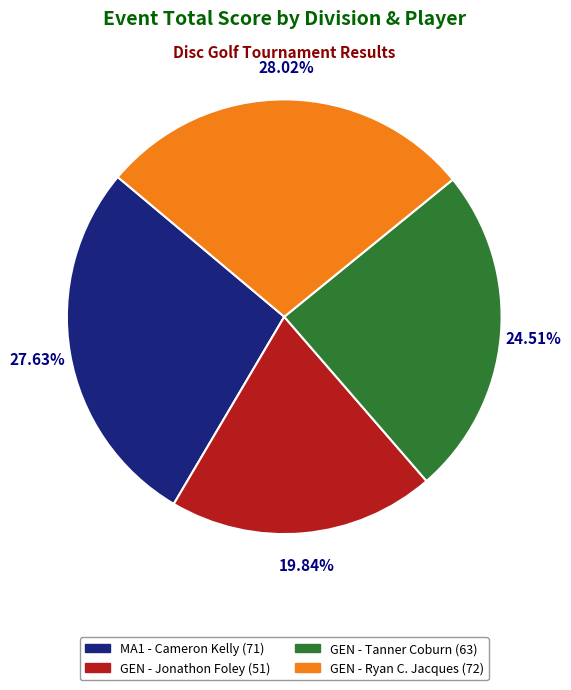

Approximately how many times larger is the value at MA1 - Cameron Kelly compared to GEN - Ryan C. Jacques?

1.0